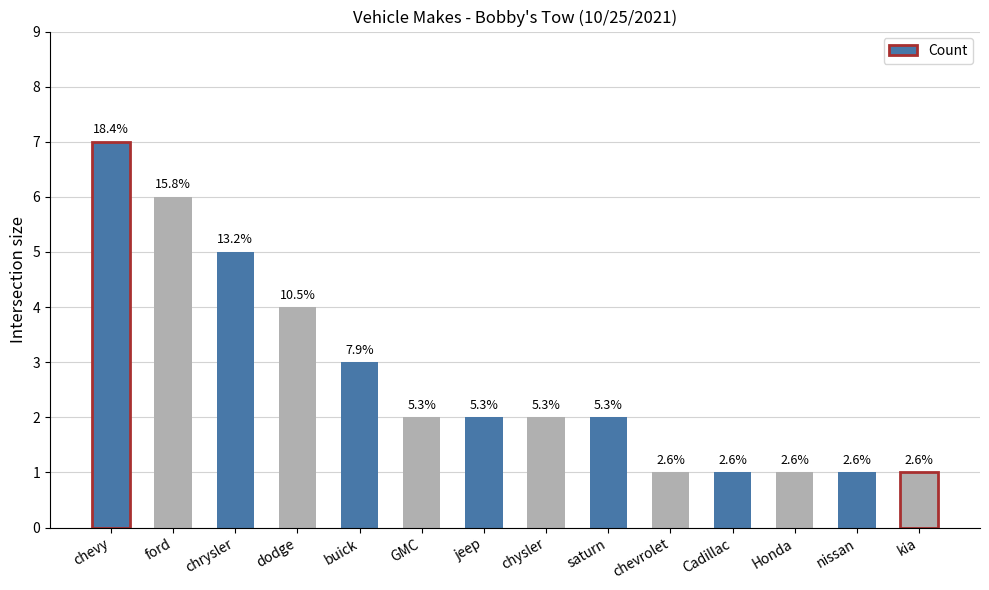

Where does the data first go above 2?

chevy